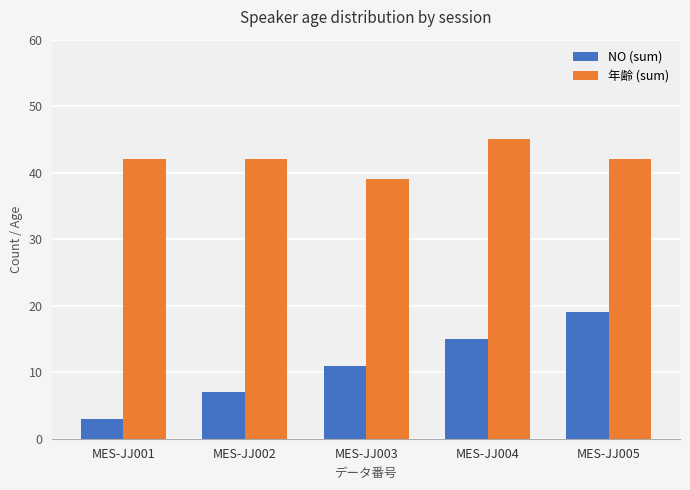

What is the spread (max minus min) of values at MES-JJ005?

23